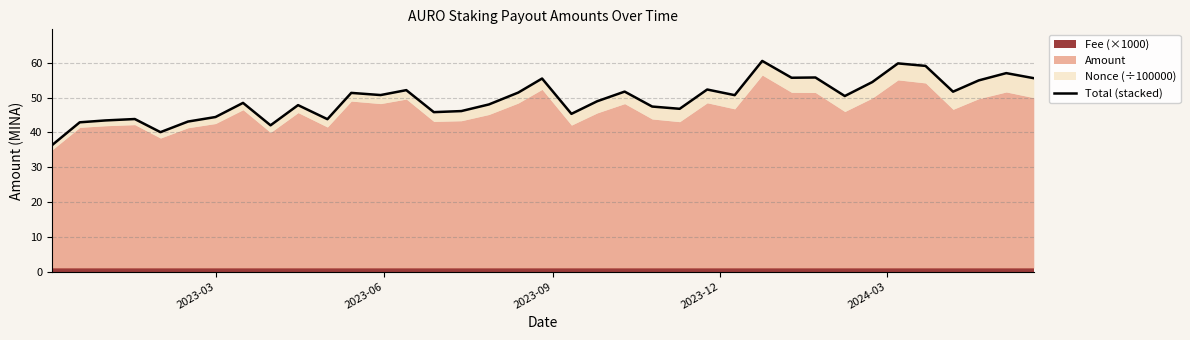

How many lines are shown in the chart?

1